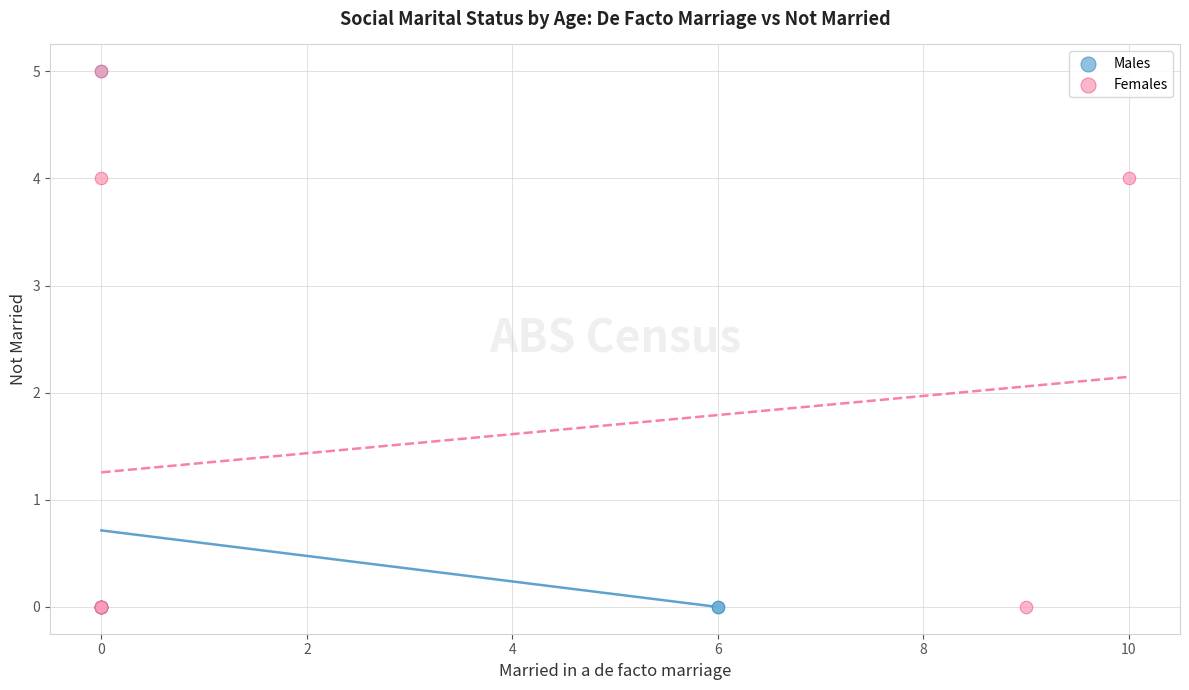

What are all the series names shown in the legend?

Males, Females